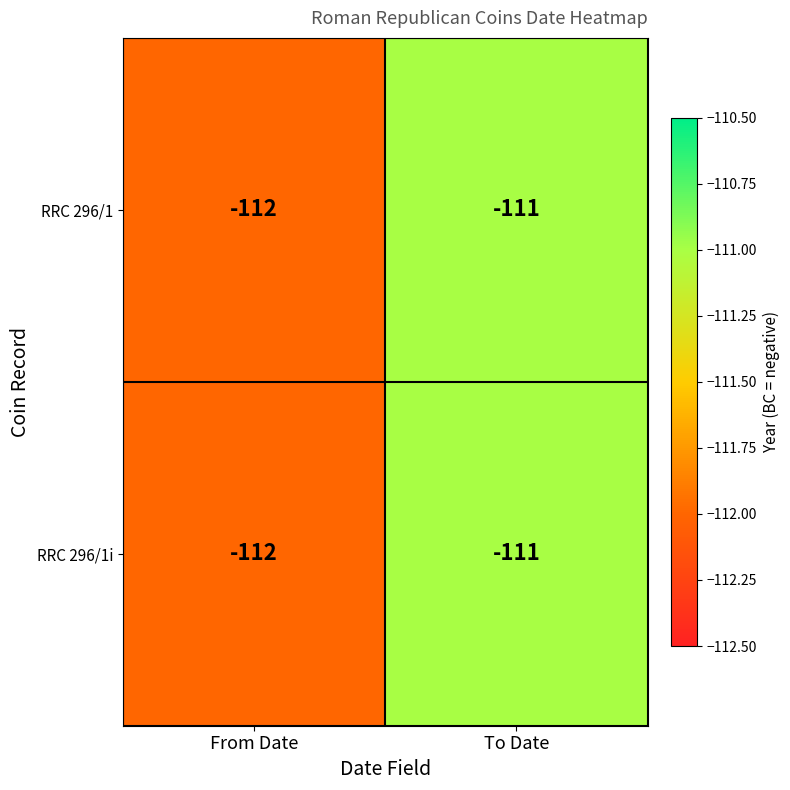

What is the sum of all RRC 296/1i values?

-223